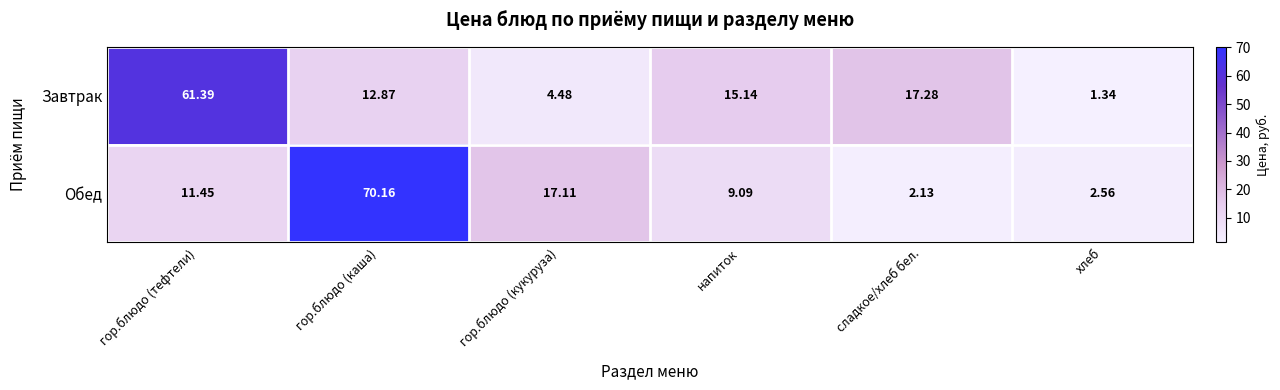

Where is Обед nearest to the value 36?

гор.блюдо (кукуруза)